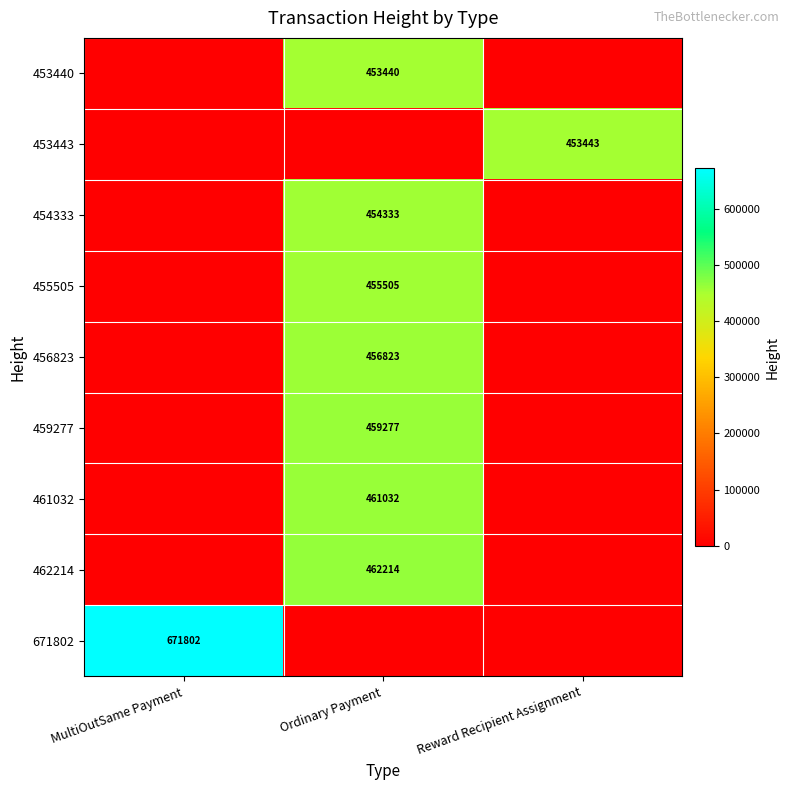

Is it true that 453440 equals 770874 at Ordinary Payment?

False